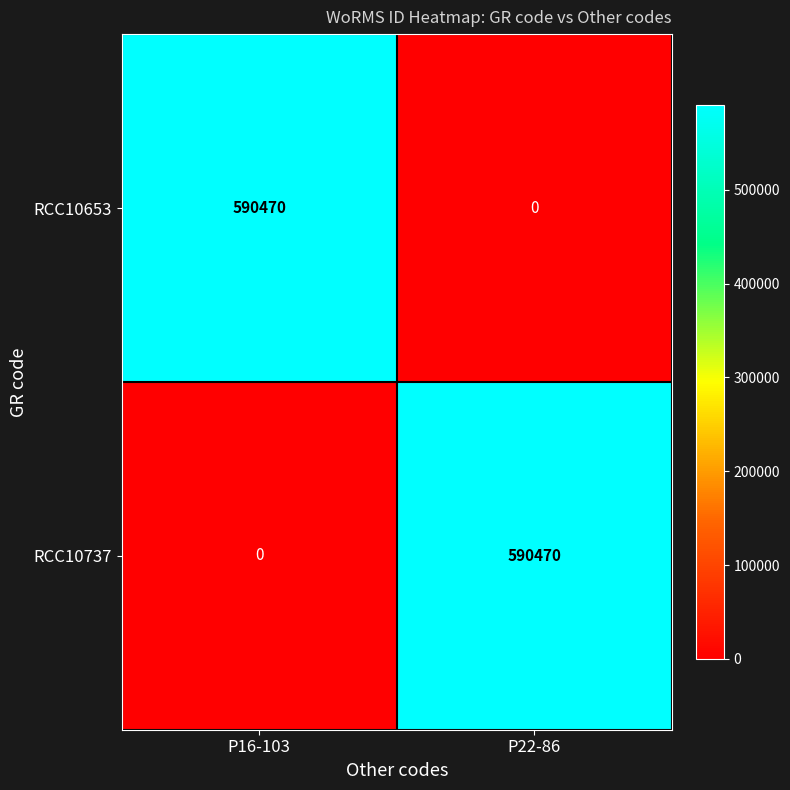

Rank the series at P16-103 from highest to lowest value.

RCC10653, RCC10737